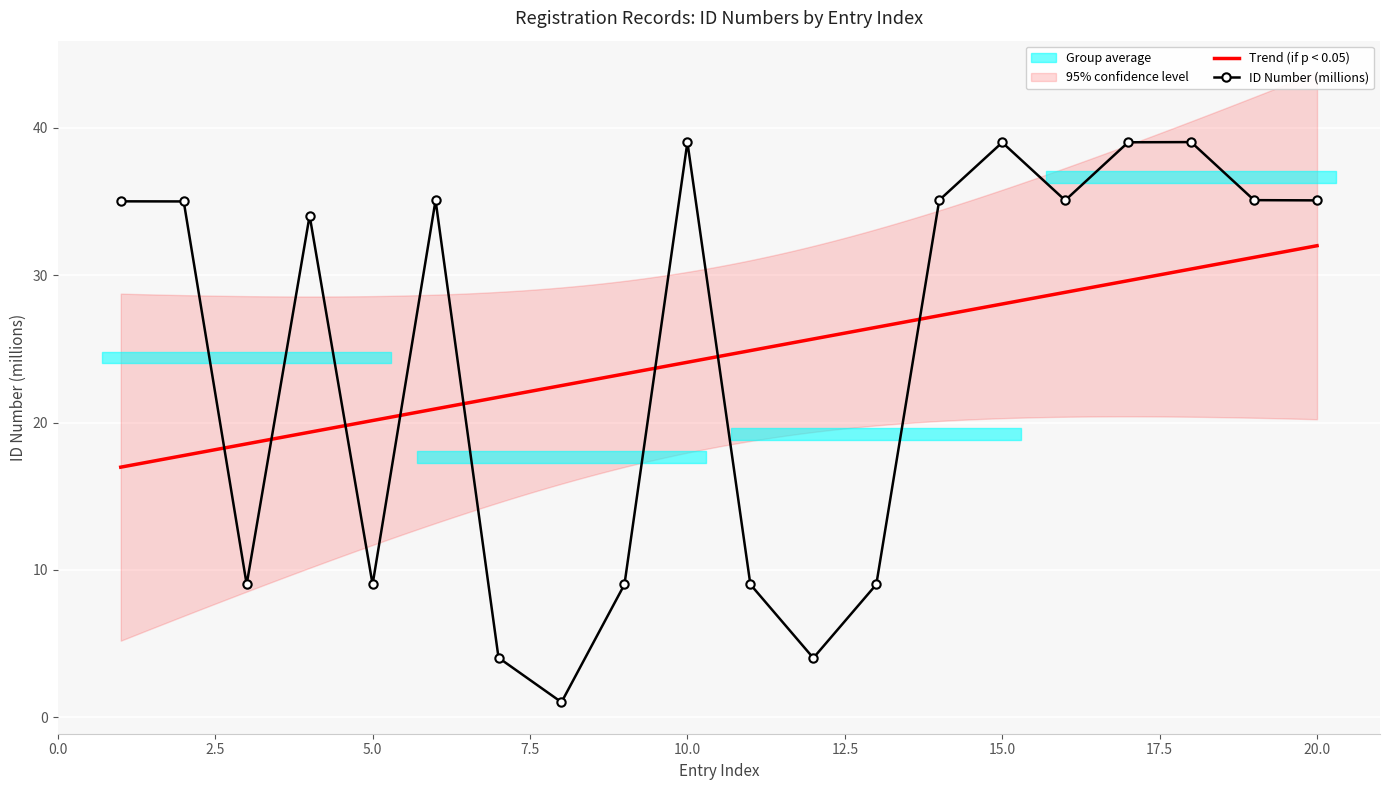

What is the difference between the second highest and minimum values?

38.0